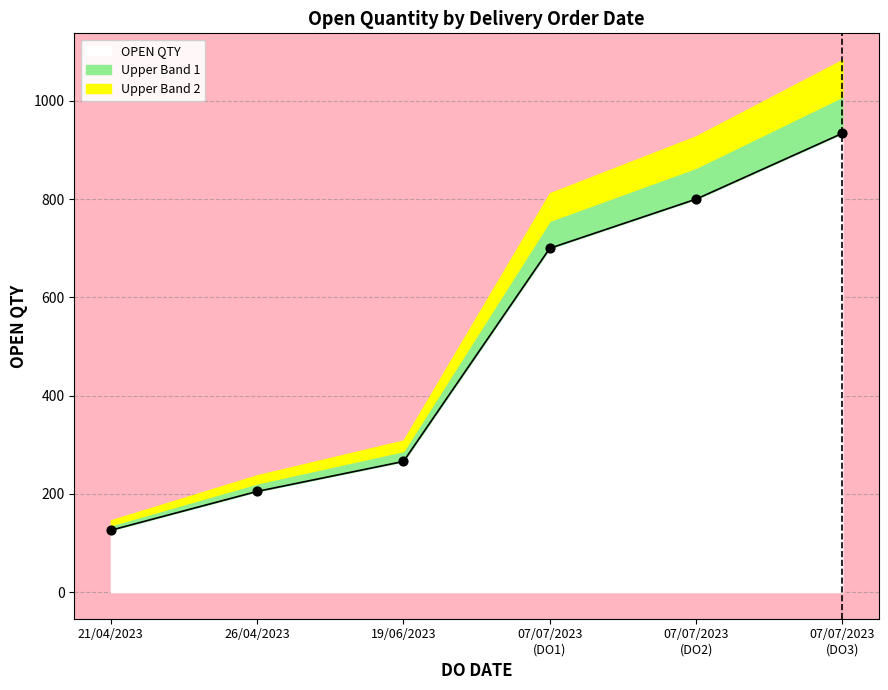

At which label does OPEN QTY reach its minimum?

21/04/2023